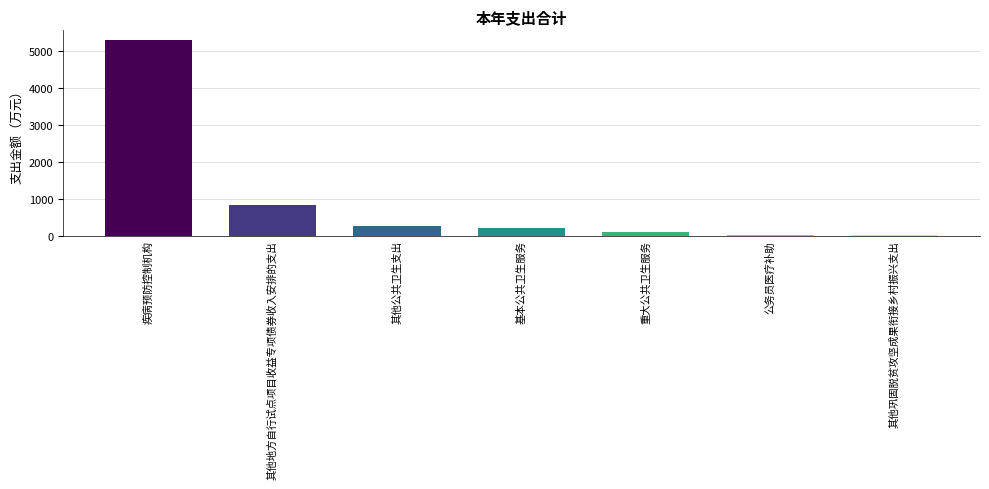

What is the ratio of the value at 重大公共卫生服务 to the value at 其他公共卫生支出?

0.4